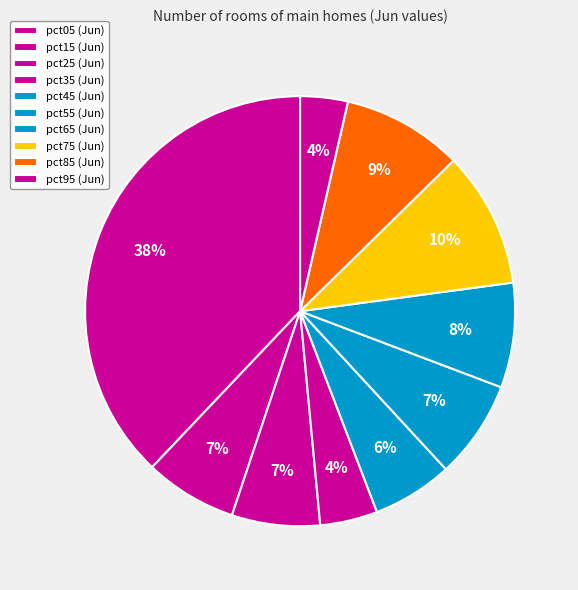

Count the number of slices in the pie.

10